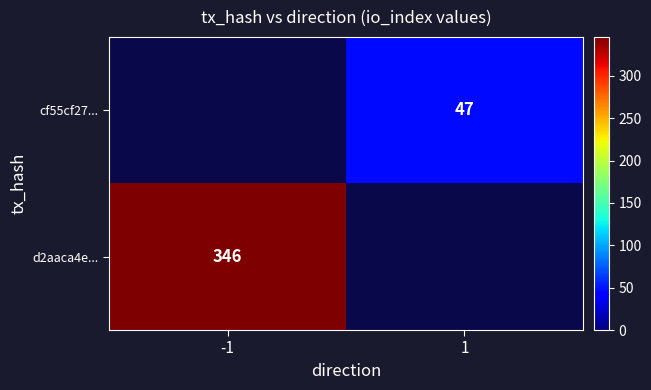

The value of d2aaca4e... at -1 is 346. True or false?

True